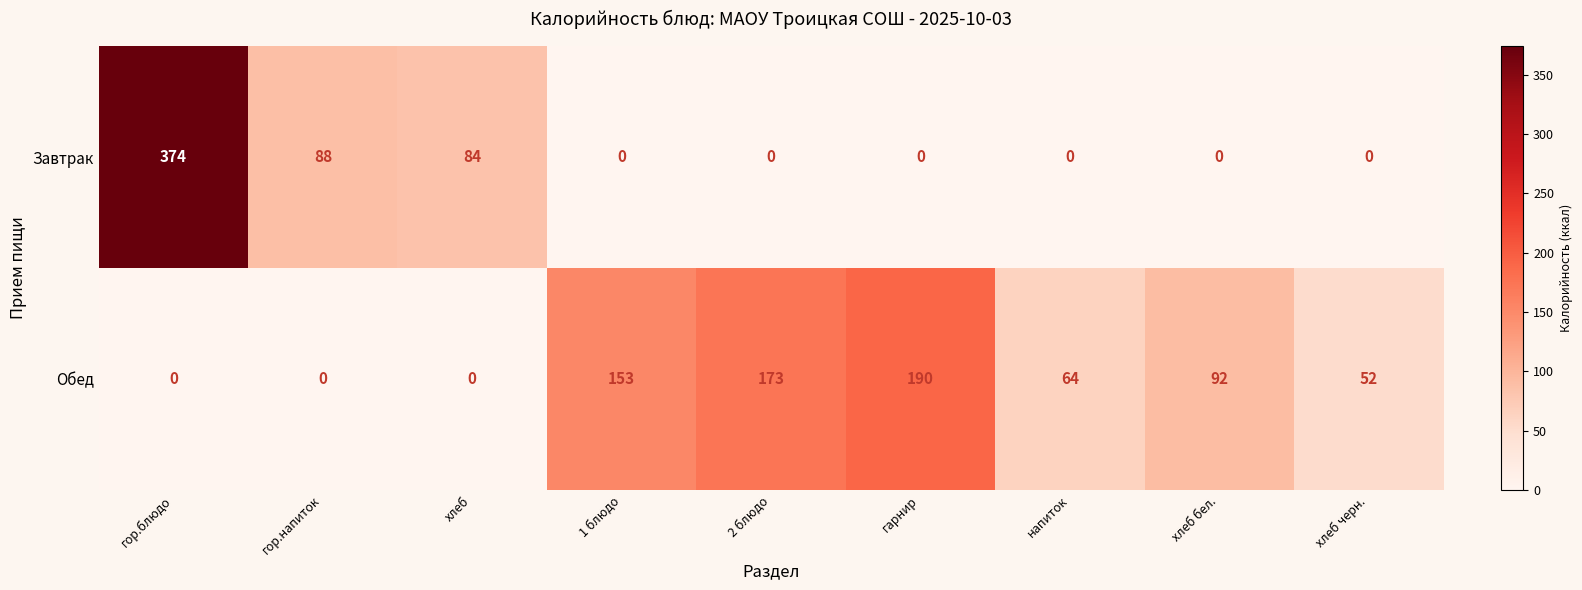

Reading right to left, extract all data points from this chart.

Завтрак: хлеб черн.=0	хлеб бел.=0	напиток=0	гарнир=0	2 блюдо=0	1 блюдо=0	хлеб=84	гор.напиток=88	гор.блюдо=374
Обед: хлеб черн.=52	хлеб бел.=92	напиток=64	гарнир=190	2 блюдо=173	1 блюдо=153	хлеб=0	гор.напиток=0	гор.блюдо=0